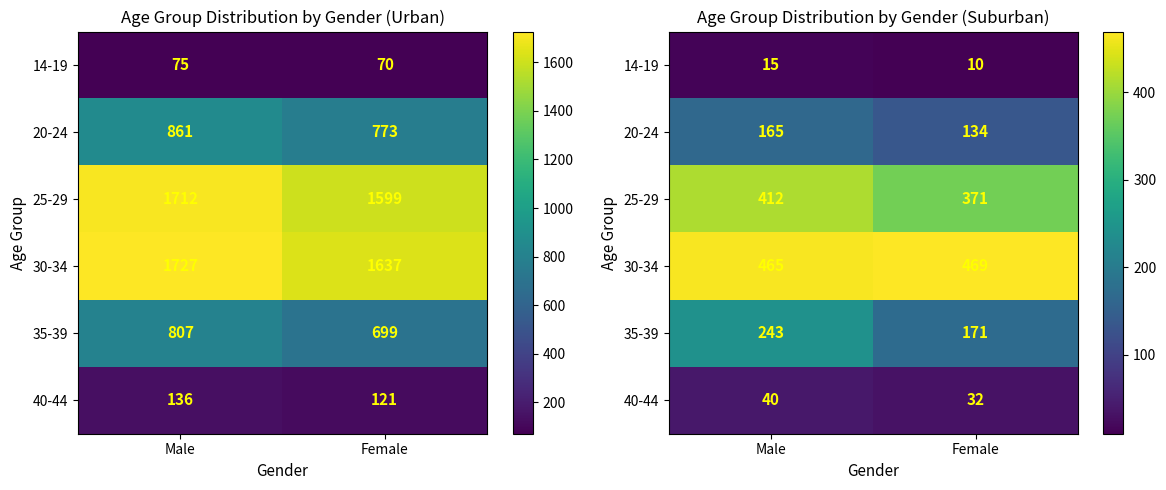

The 35-39 series shows 171 at Female. True or false?

True